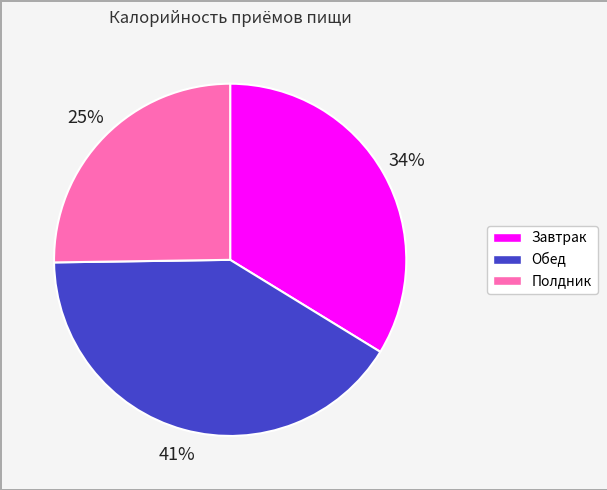

Rank the categories by value from highest to lowest.

Обед, Завтрак, Полдник